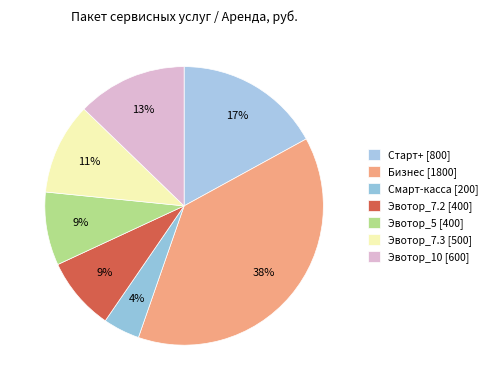

To the nearest percent, what is the difference between the Эвотор_7.3 and Старт+ slice percentages?

6%